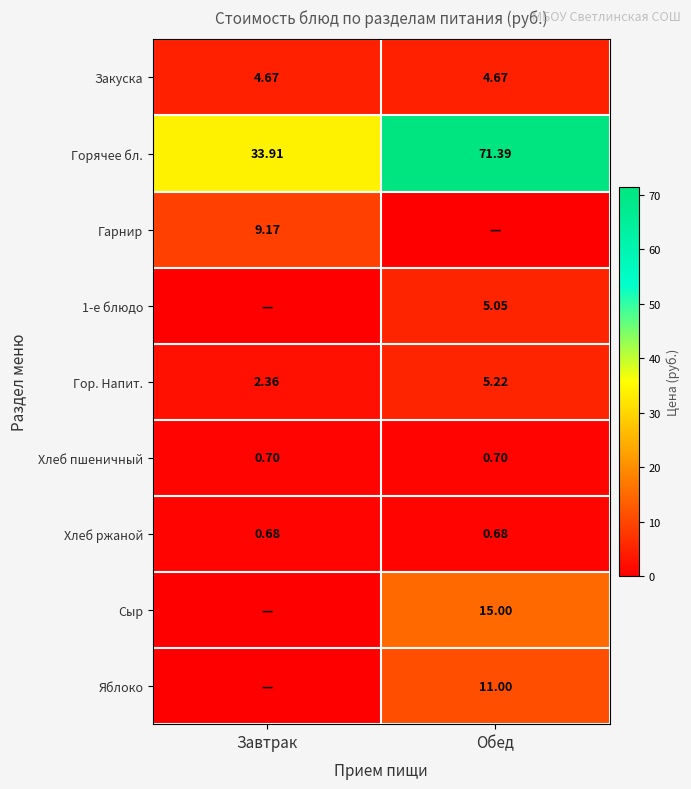

The Гор. Напит. series shows 5.2 at Обед. True or false?

True